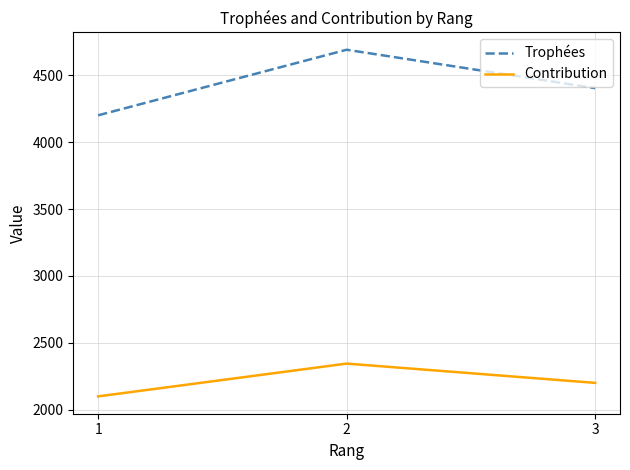

How many lines are shown in the chart?

2